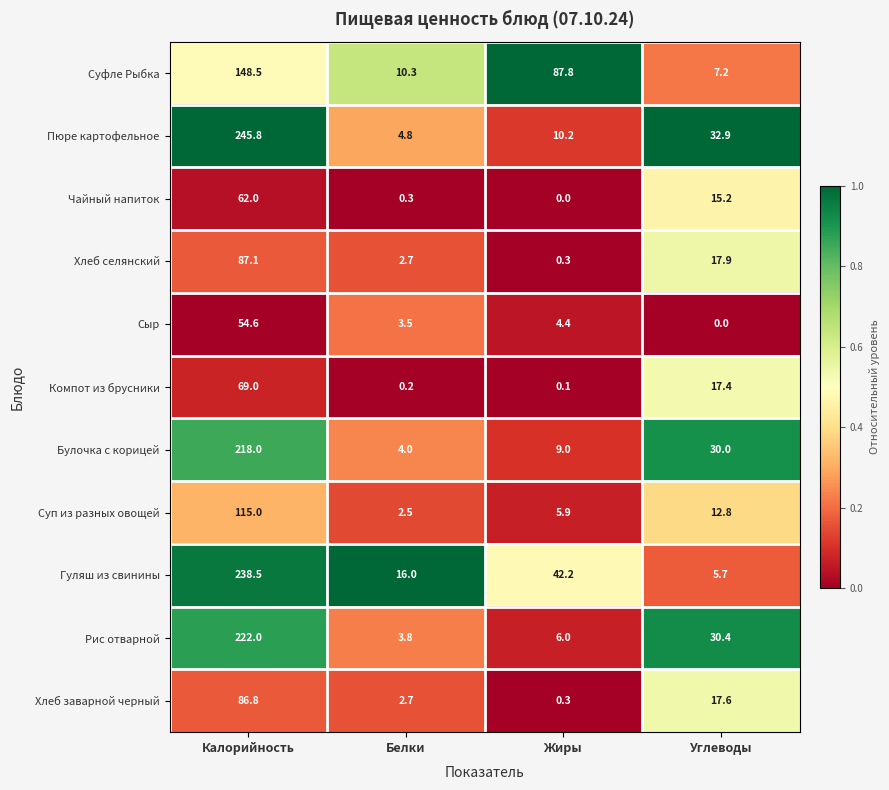

The Чайный напиток series shows 15.2 at Углеводы. True or false?

True